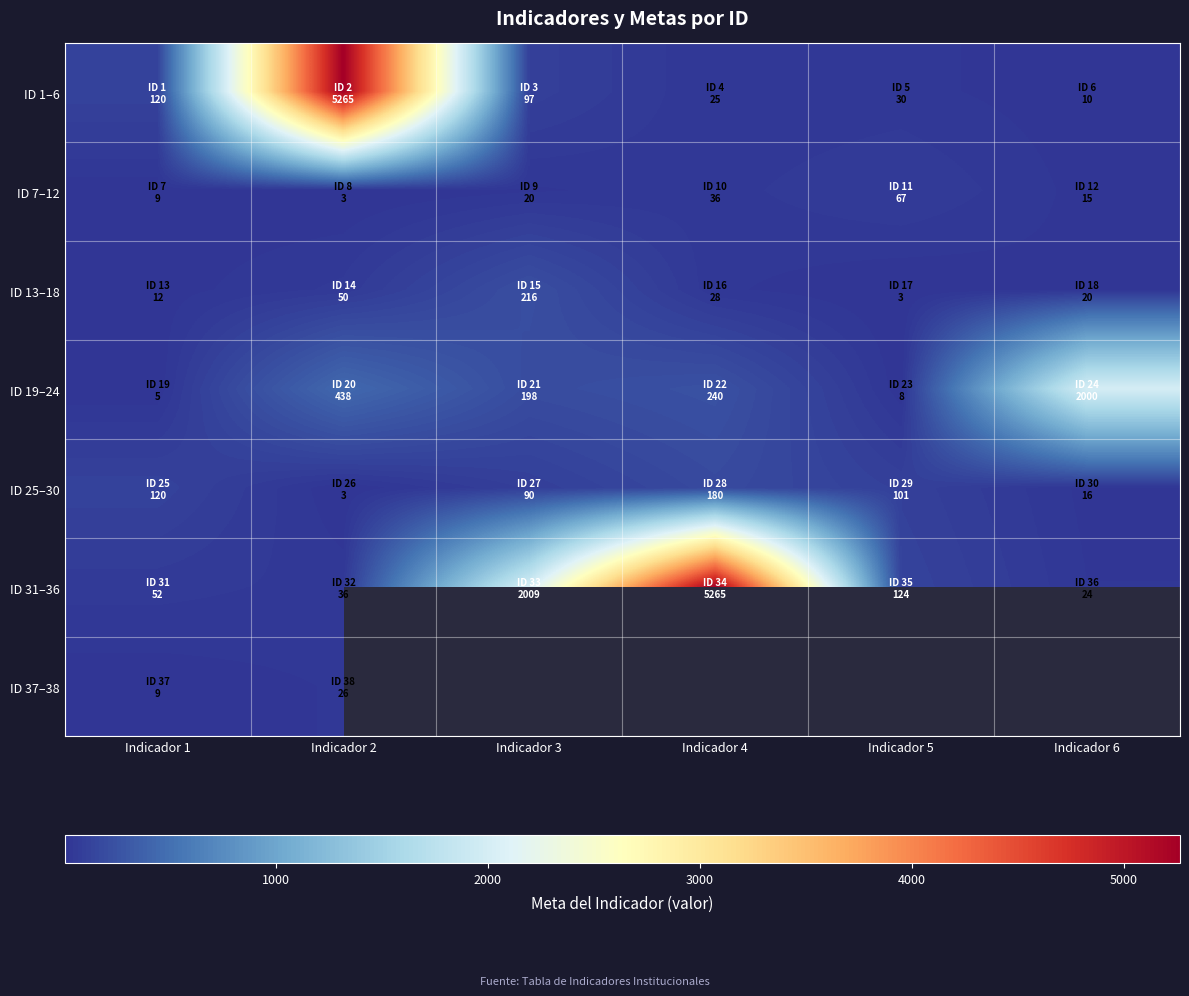

Is the value of ID 31–36 at Indicador 1 greater than the value of ID 37–38 at Indicador 4?

No